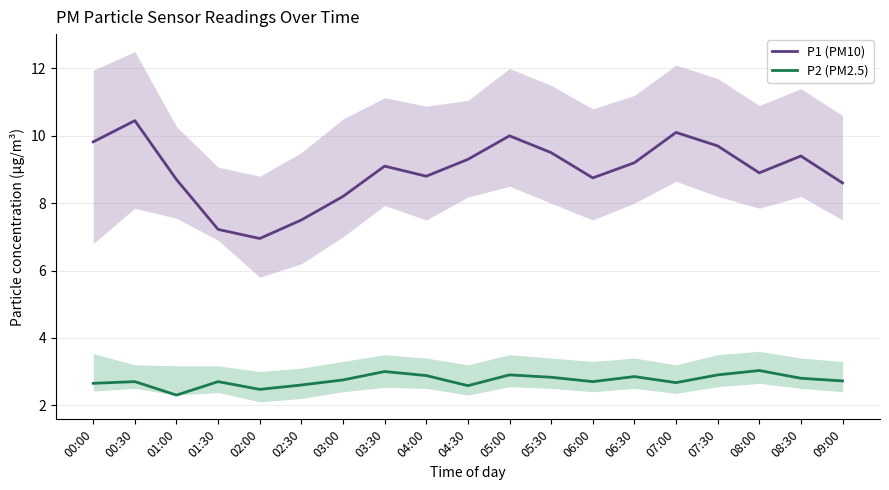

What is the minimum value for P1 (PM10)?

7.0